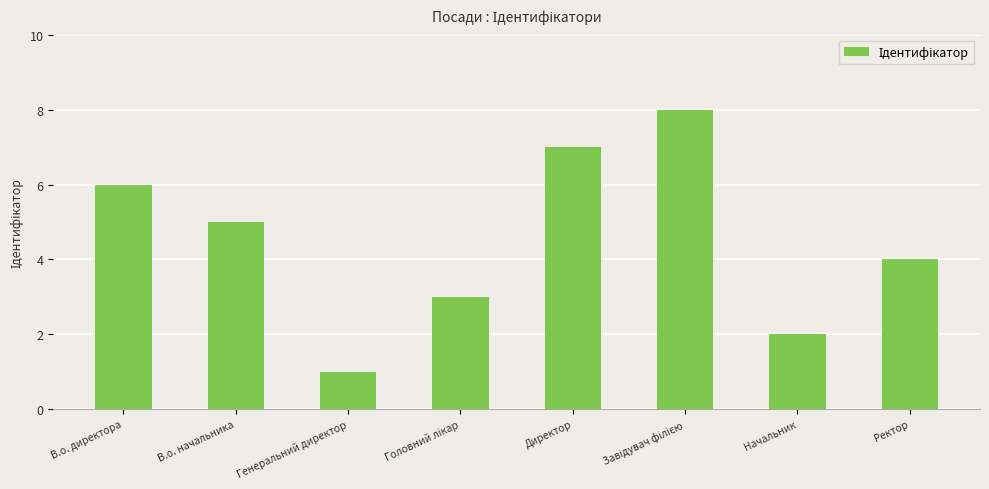

At which label does the data first exceed 5?

В.о. директора